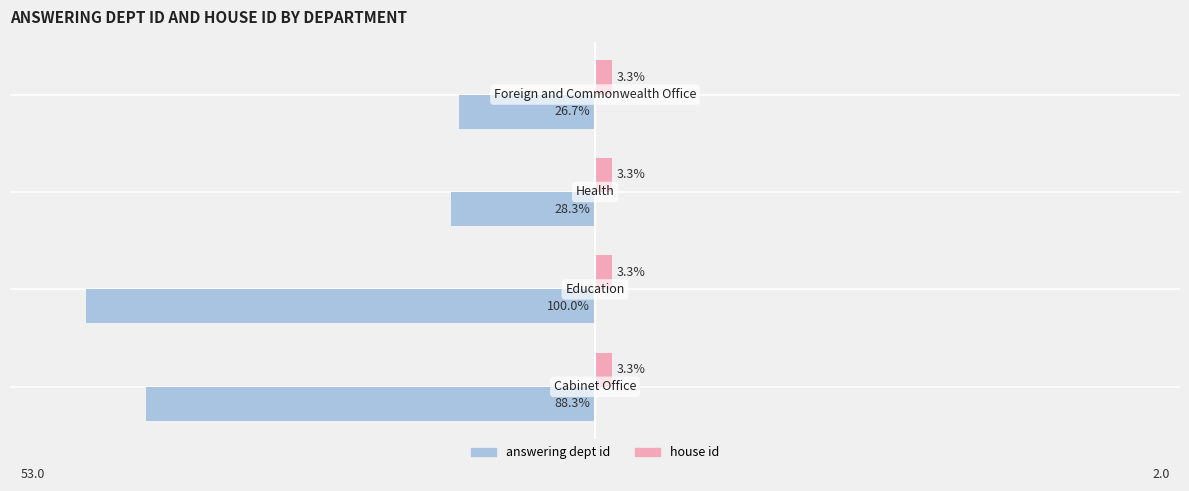

What are all the series names shown in the legend?

answering dept id, house id